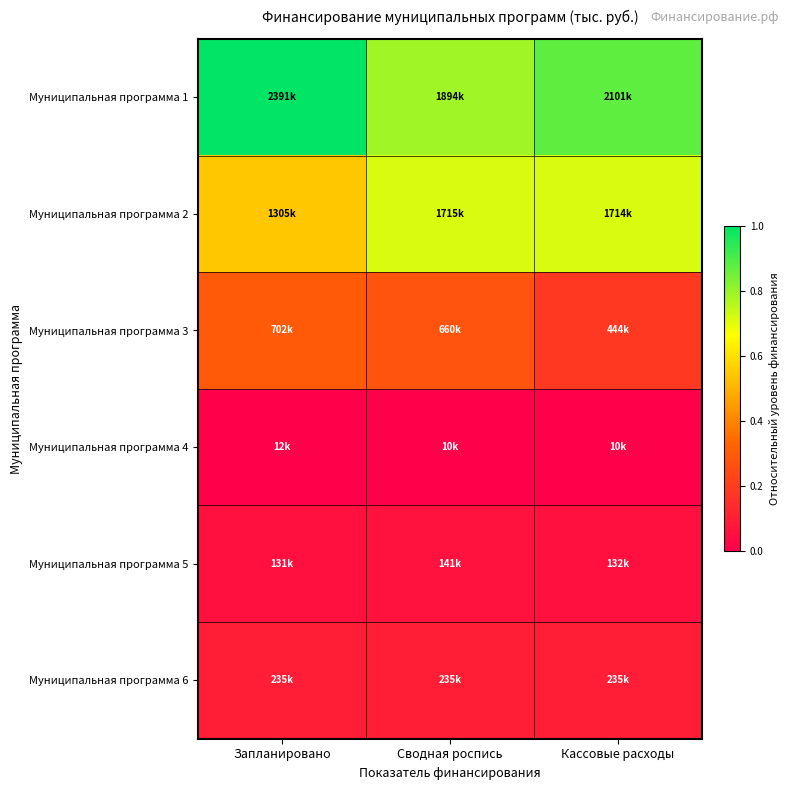

Which series changed the most between Запланировано and Сводная роспись?

Муниципальная программа 1